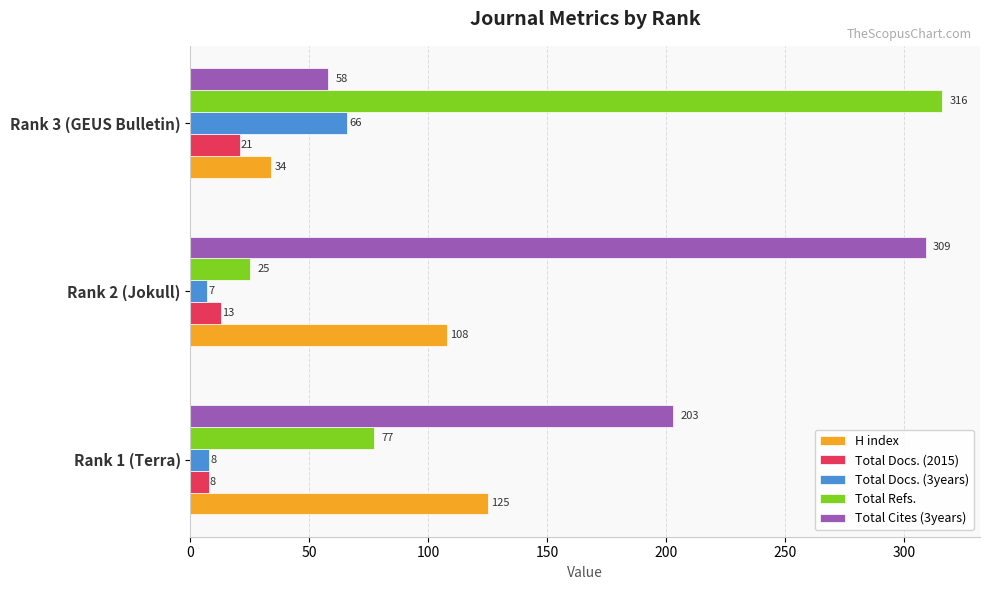

At which category is the sum across all series the highest?

Rank 3 (GEUS Bulletin)